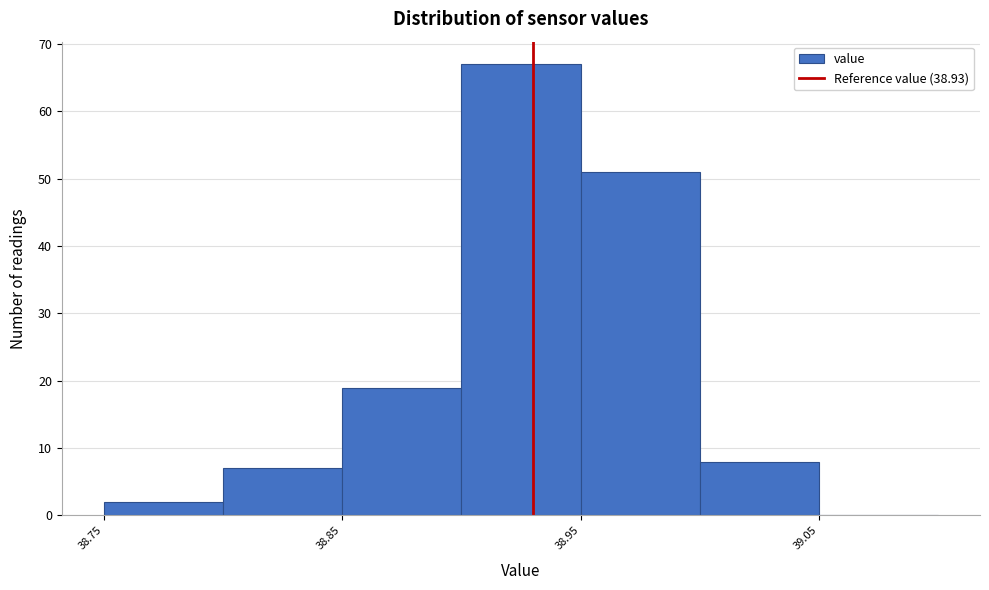

Over which range of the x-axis is the bar tallest?

38.90 to 38.95